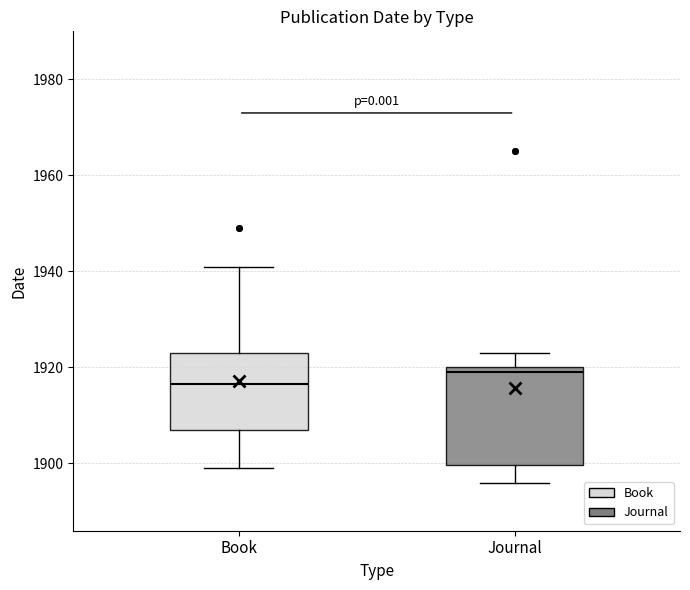

Comparing the boxes themselves (not the whiskers), which one is the tallest?

Journal